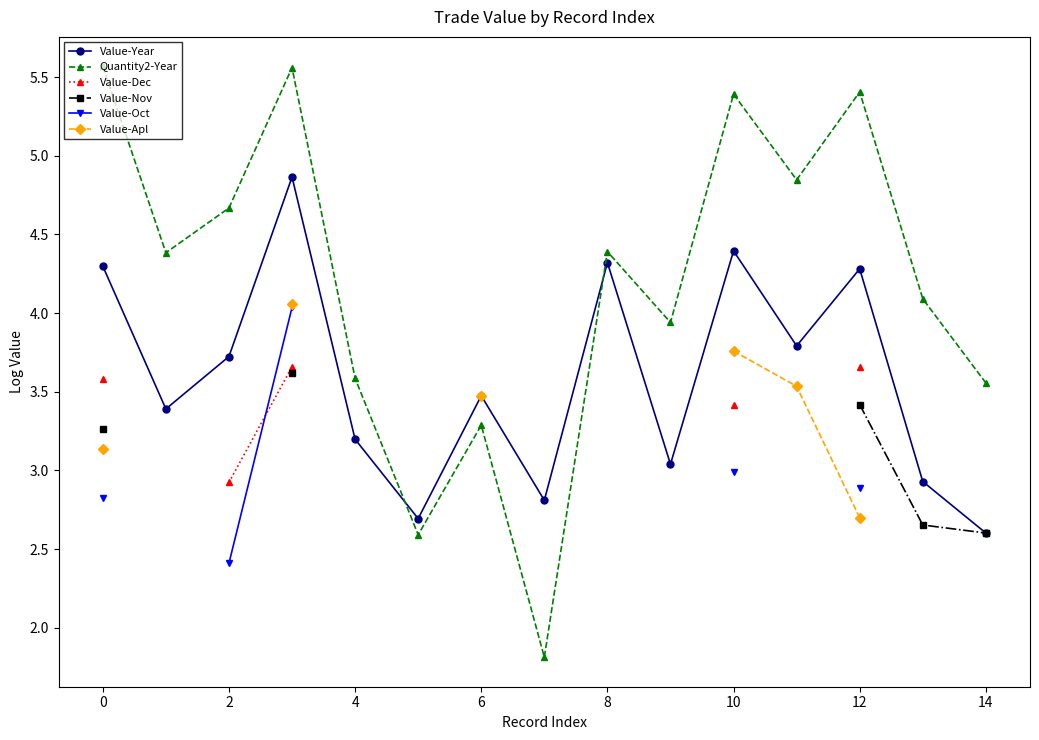

At which label does Value-Year reach its minimum?

14